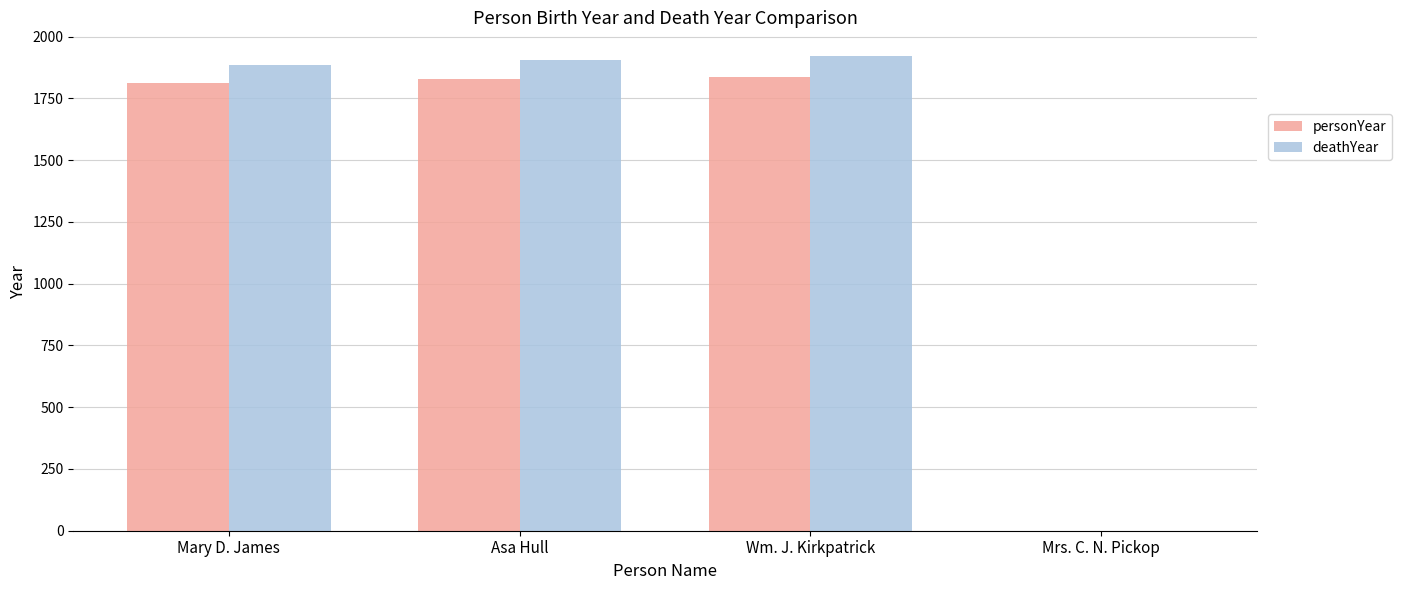

Which series has the largest total across all categories?

deathYear